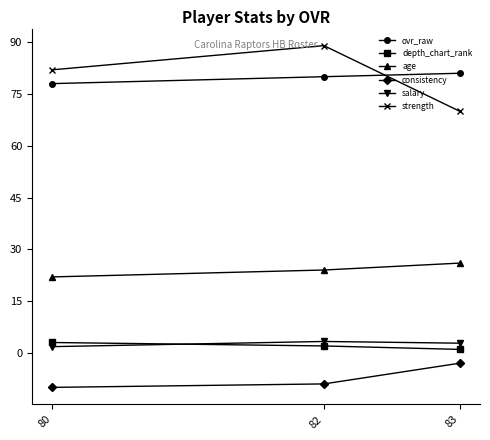

What is the highest value of the consistency series?

-3.0